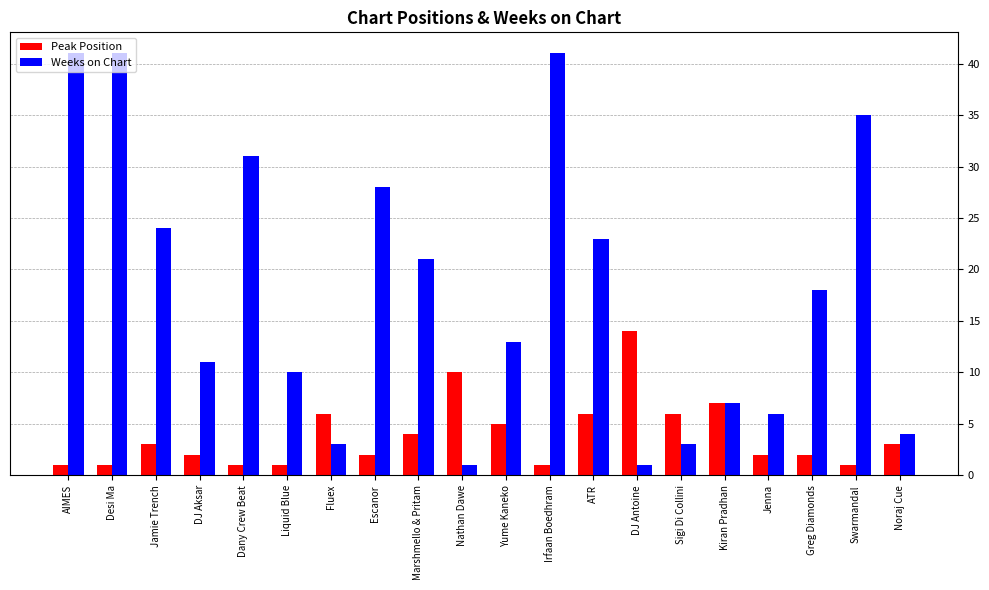

What are all the series names shown in the legend?

Peak Position, Weeks on Chart